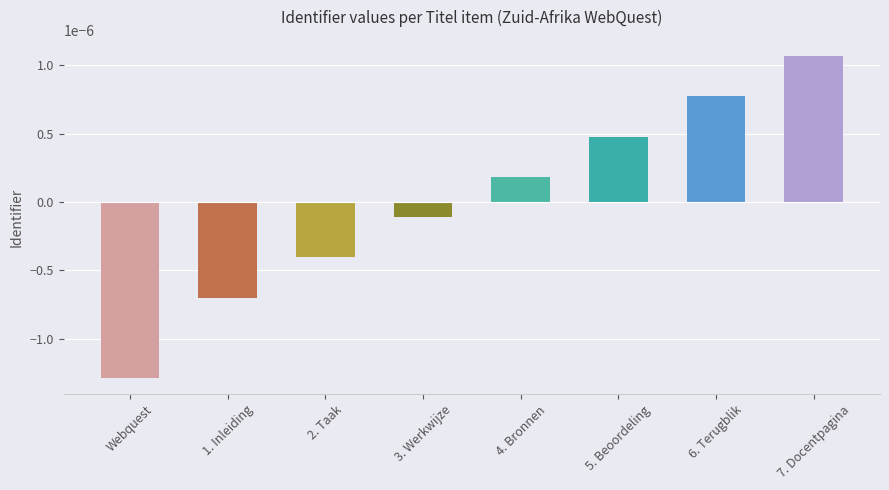

What position from the left is 4. Bronnen?

5